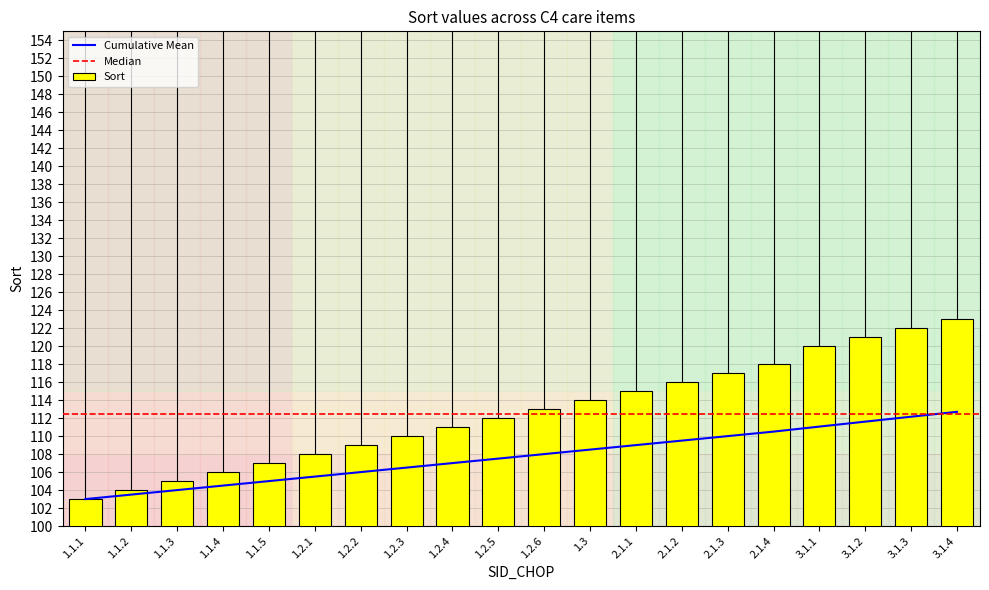

What position from the right is 1.1.4?

17